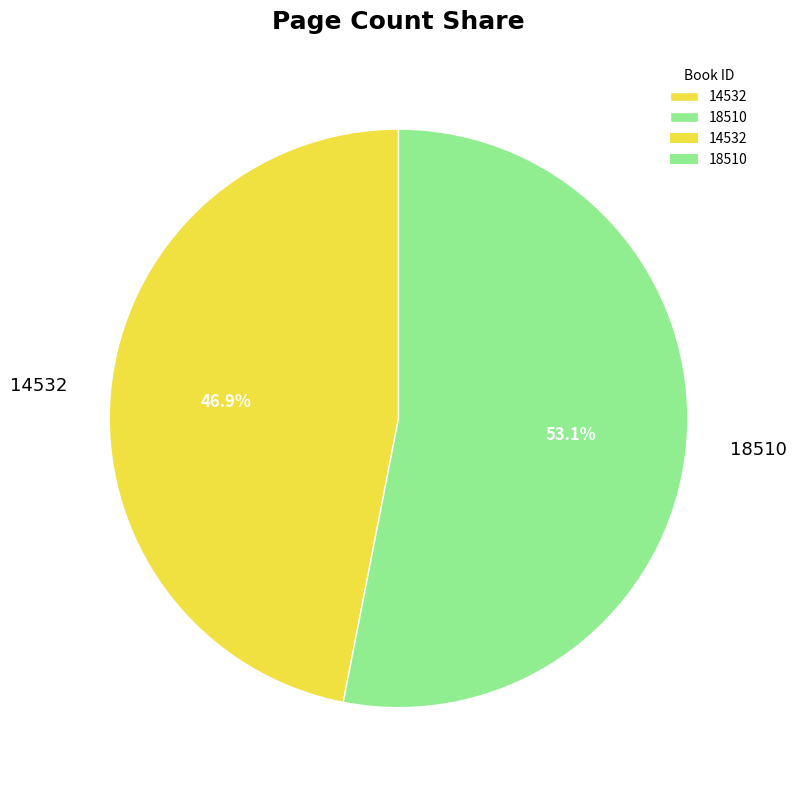

Rank the categories by value from highest to lowest.

18510, 14532